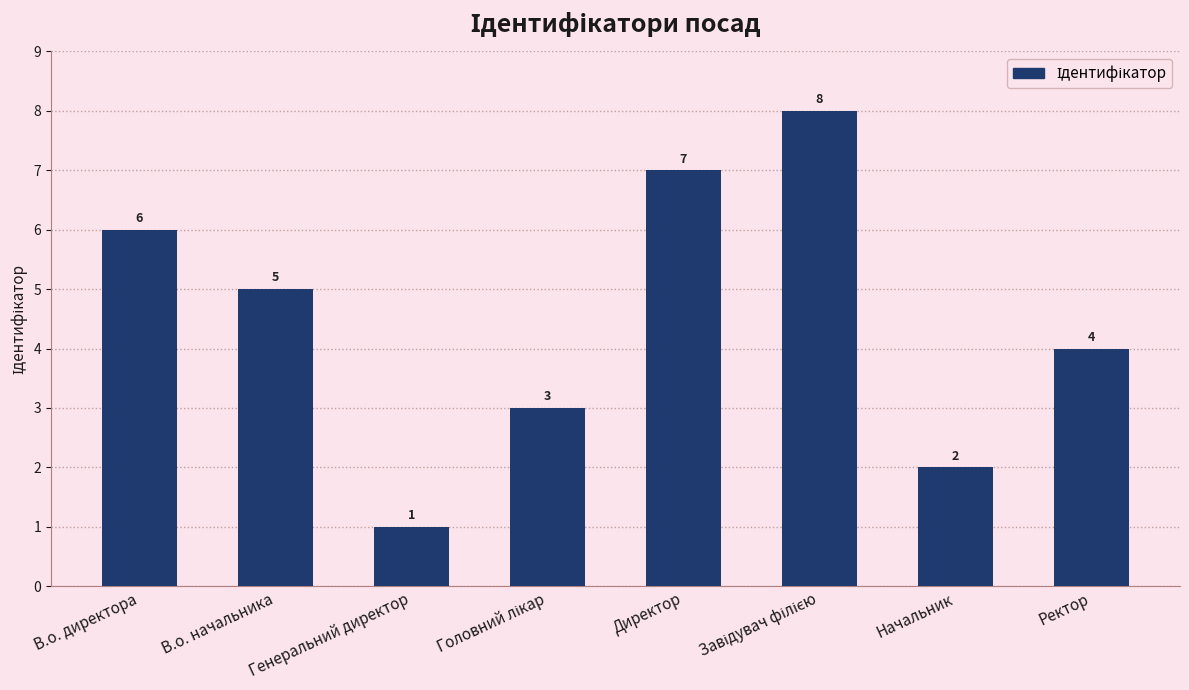

Is it true that the value at Ректор is 4?

True